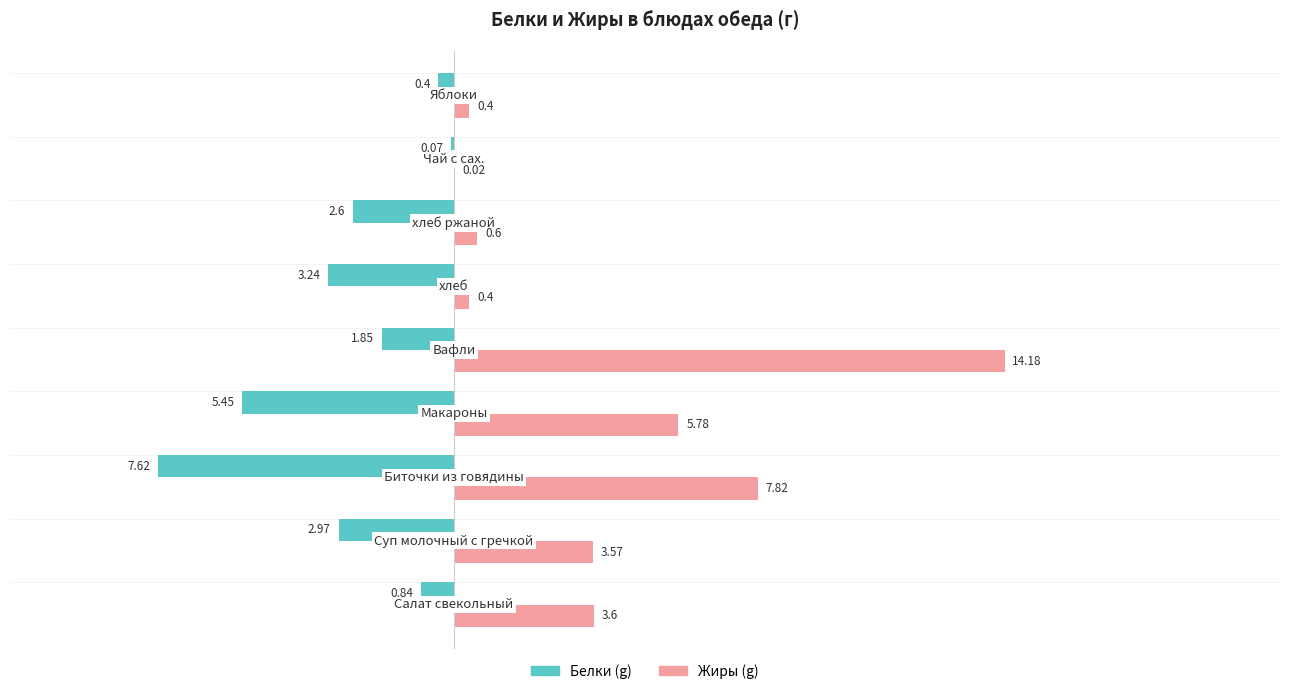

What is the sum of all Жиры (g) values?

36.4